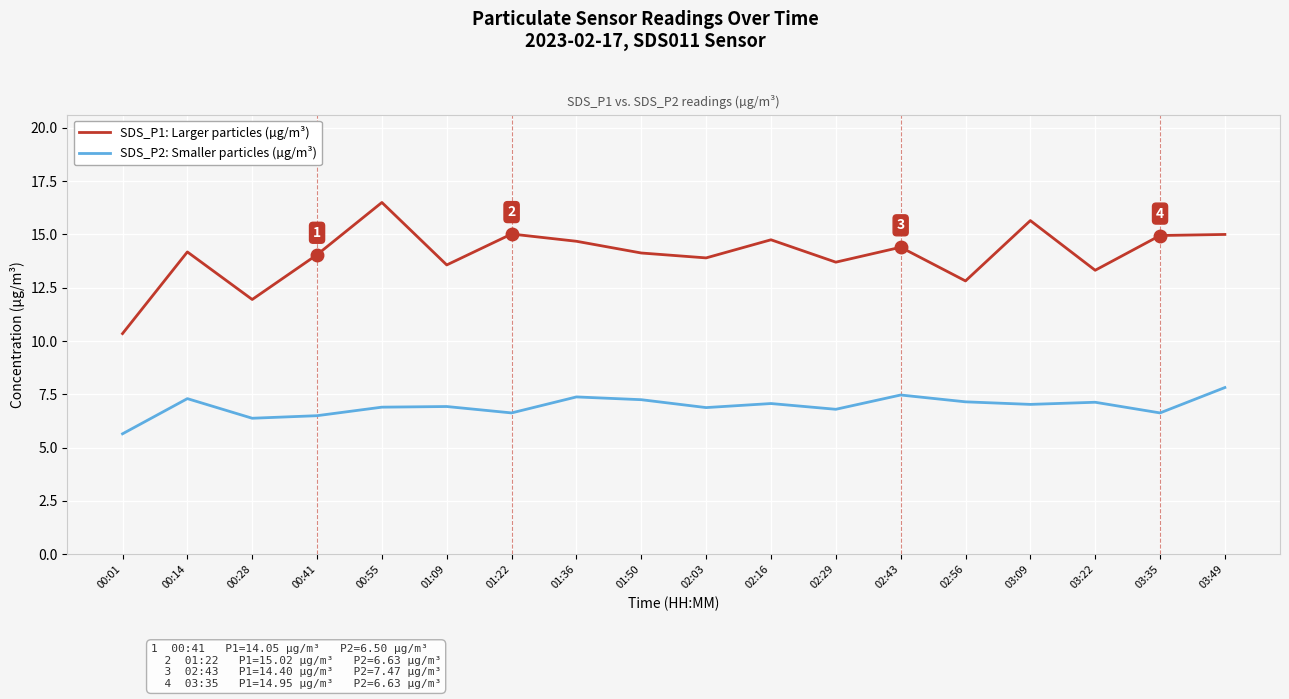

True or false: SDS_P1: Larger particles (µg/m³) and SDS_P2: Smaller particles (µg/m³) cross at least once.

False